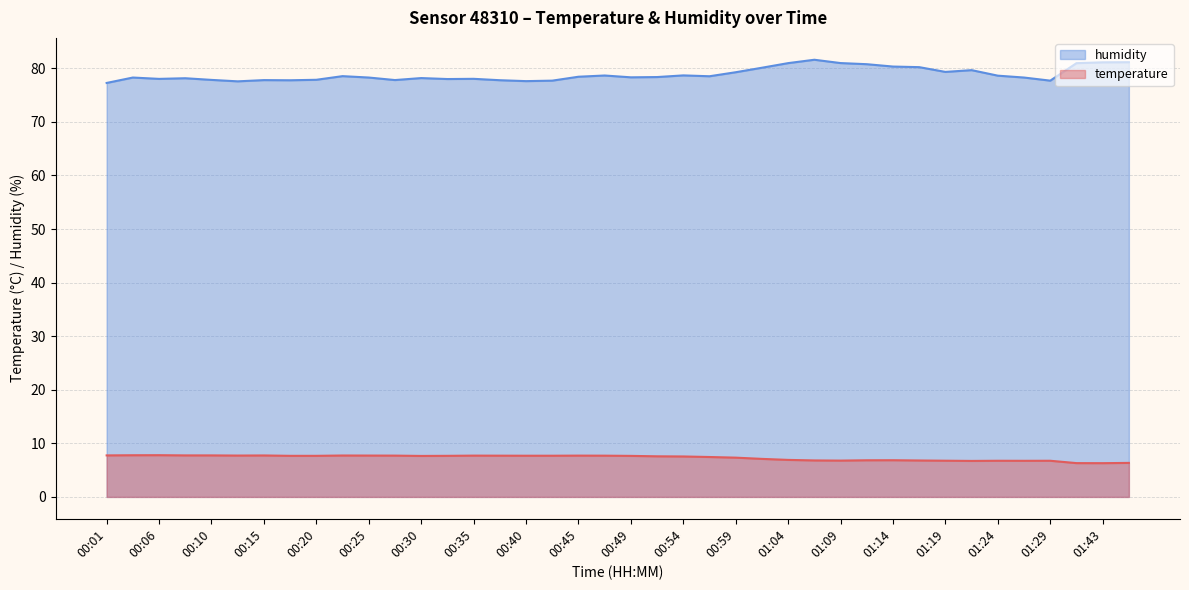

True or false: temperature has more than 2 points higher than both neighbors.

True